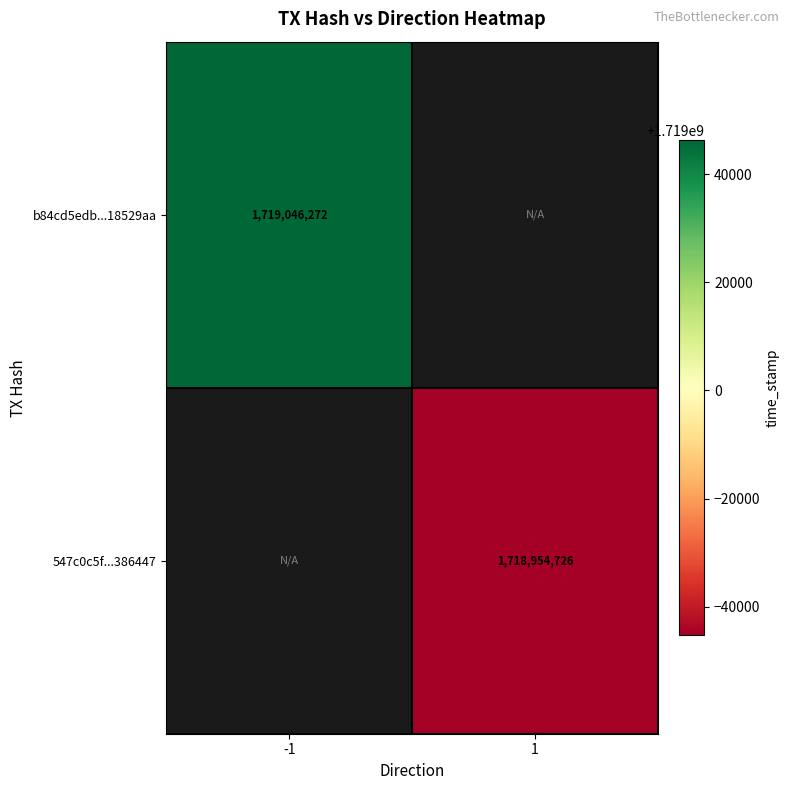

Is it true that b84cd5edb...18529aa equals 414909070.7 at -1?

False